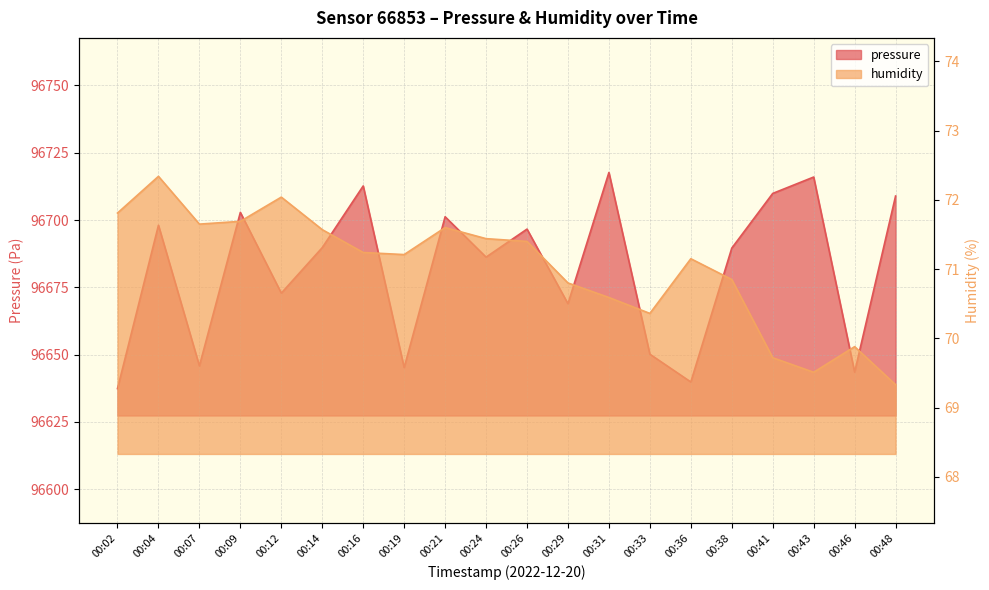

What is the spread (max minus min) of values at 00:48?

96639.6